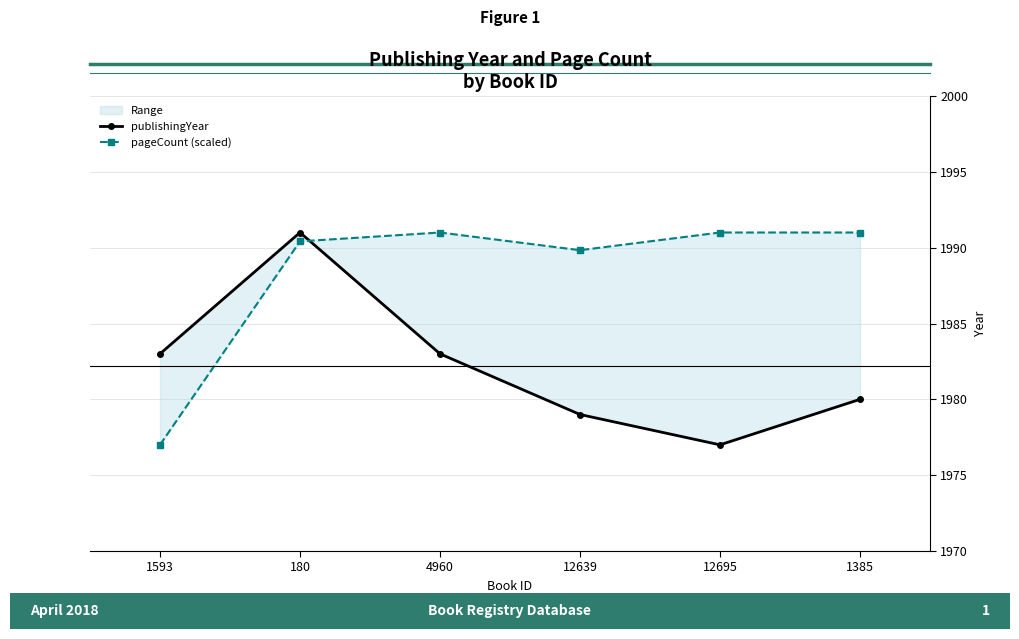

True or false: publishingYear and pageCount (scaled) intersect in this chart.

True